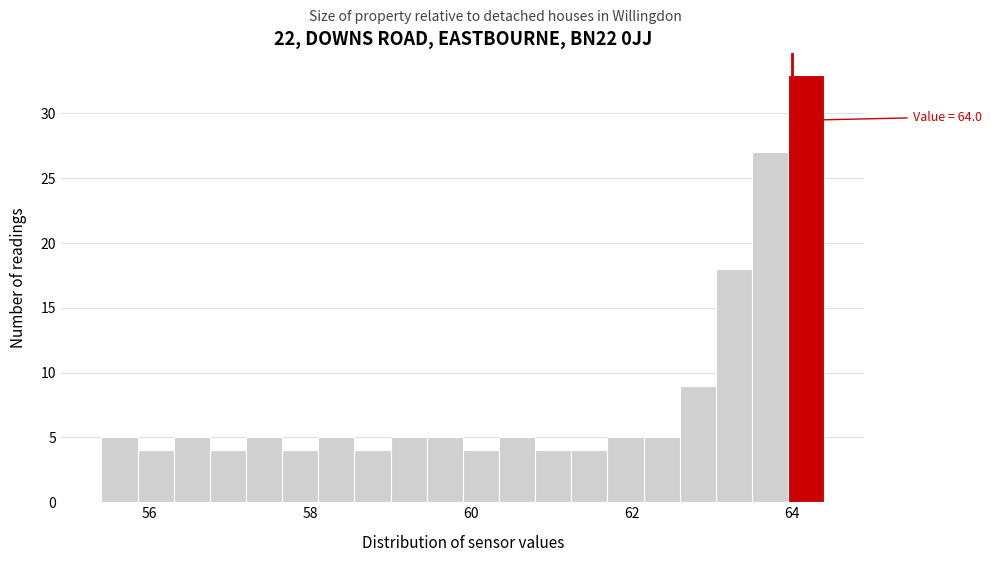

Read against the x-axis, roughly where is the centre of the tallest bar?

64.2